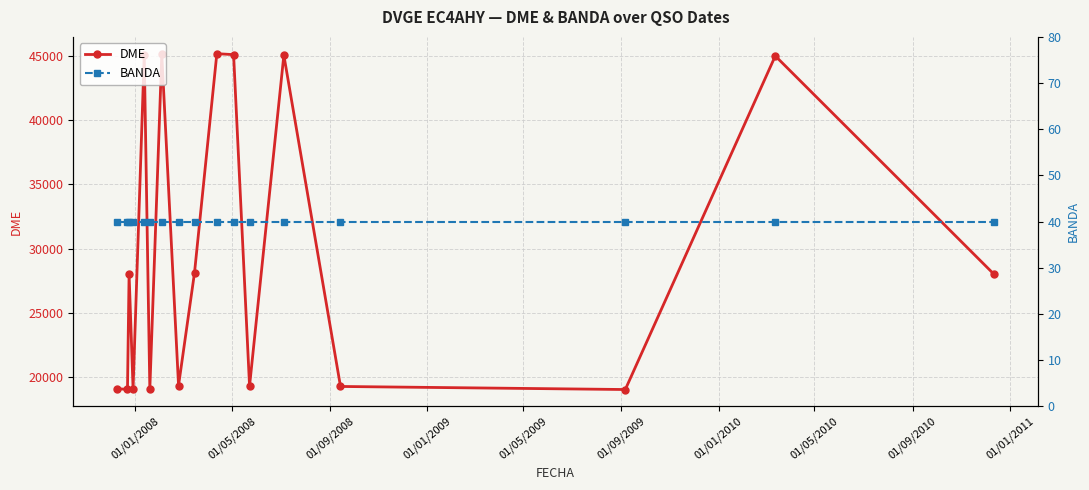

What is the highest value of the DME series?

45196